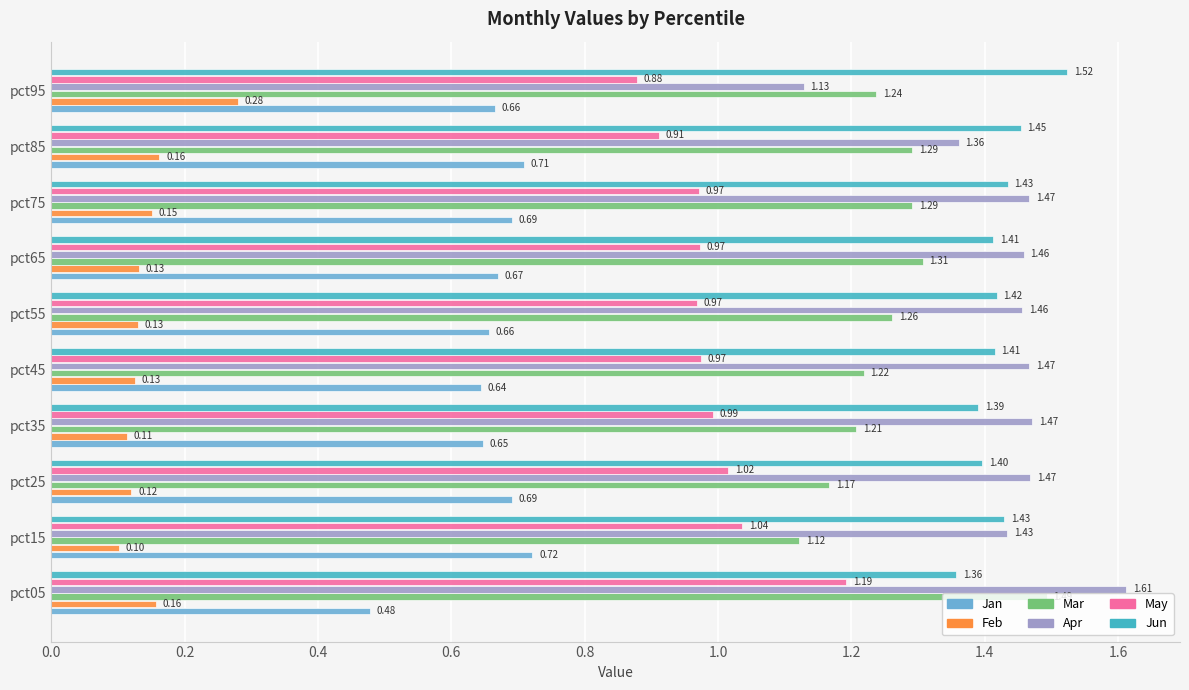

Rank the series by their maximum value, from highest to lowest.

Apr, Jun, Mar, May, Jan, Feb